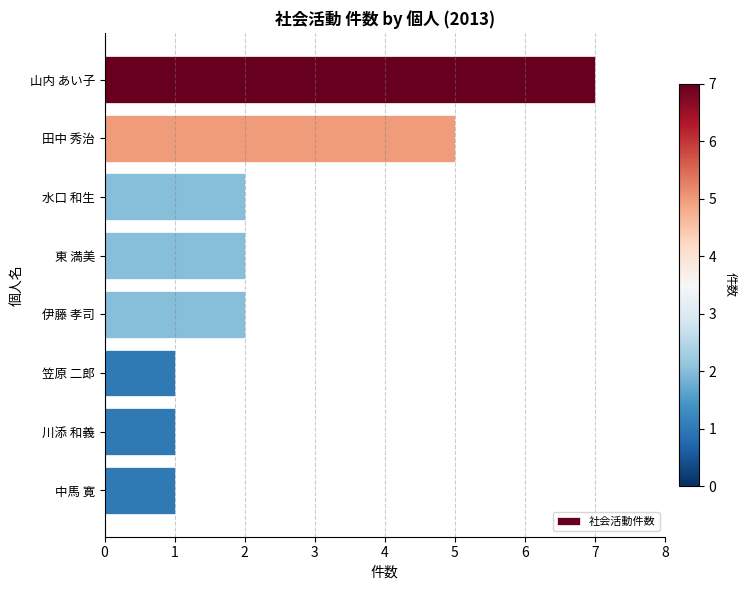

At which label is the value closest to 4?

田中 秀治